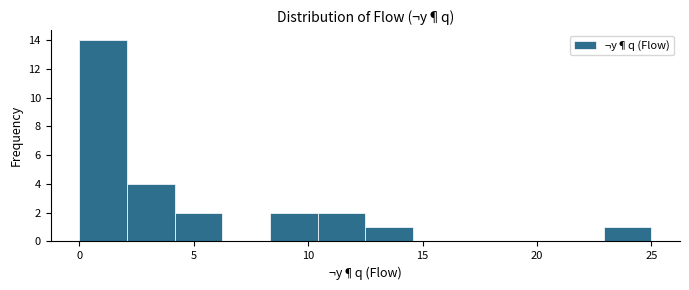

Reading left to right, transcribe this chart: for each bar, give the range it covers on the x-axis and its height. Neither the bar edges nor the heights are printed on the chart, so give them approximately, as read against the axes.

0.0 to 2.0: 14
2.0 to 4.0: 4
4.0 to 6.5: 2
6.5 to 8.5: 0
8.5 to 10.5: 2
10.5 to 12.5: 2
12.5 to 14.5: 1
14.5 to 16.5: 0
16.5 to 19.0: 0
19.0 to 21.0: 0
21.0 to 23.0: 0
23.0 to 25.0: 1